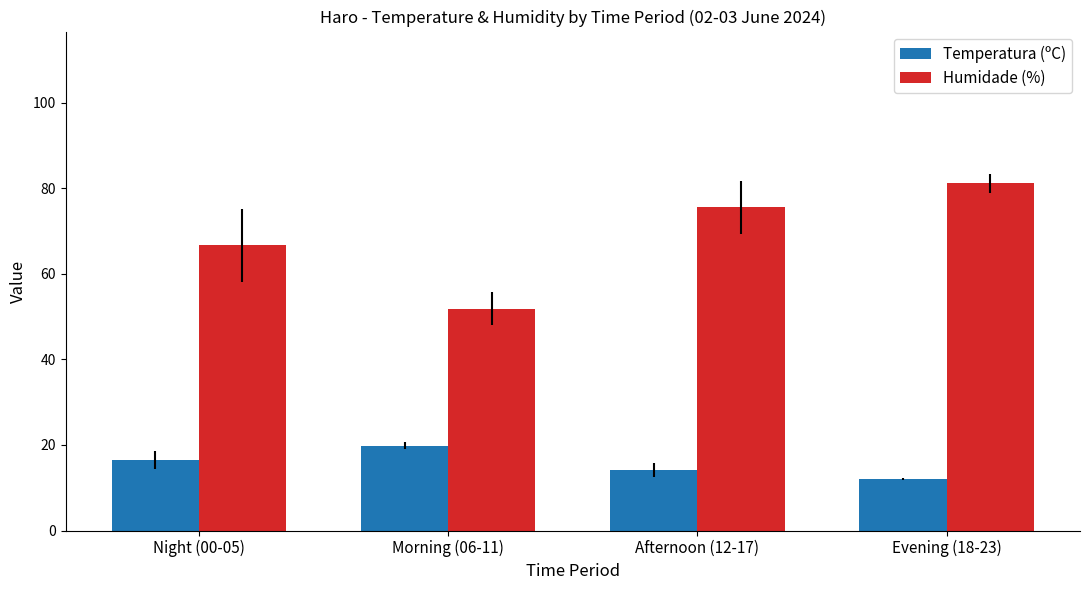

Between Morning (06-11) and Evening (18-23), which series saw the biggest shift?

Humidade (%)